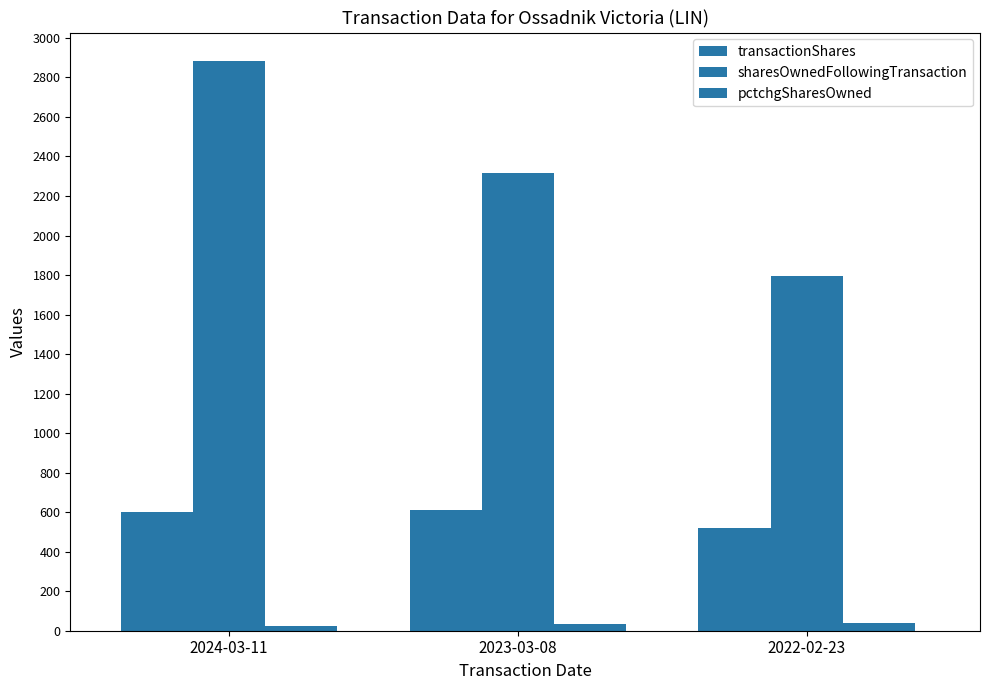

Count the number of data series in this chart.

3